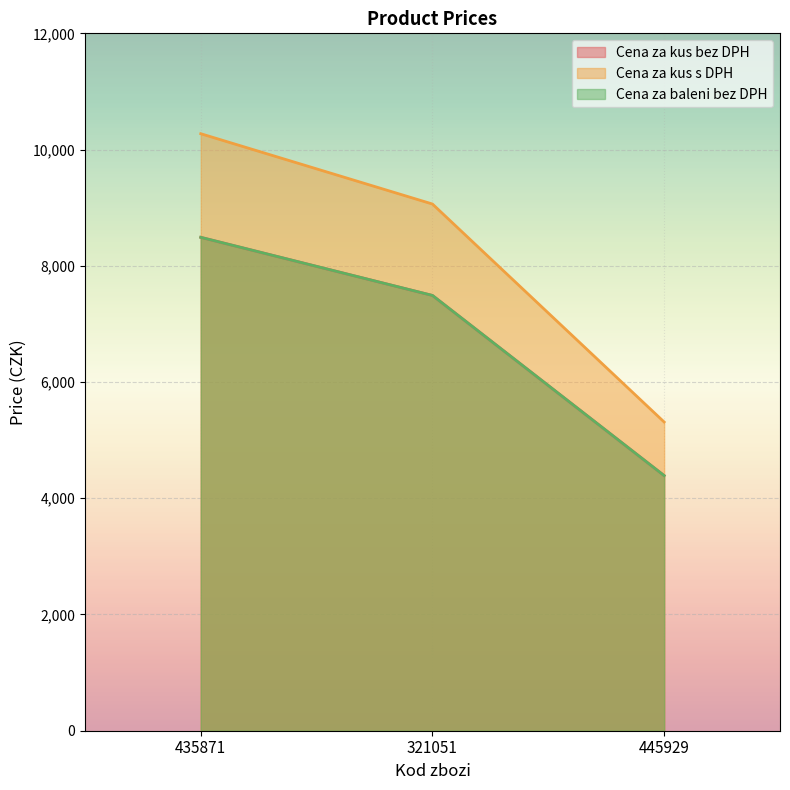

At which label does Cena za baleni bez DPH first exceed 7490?

435871